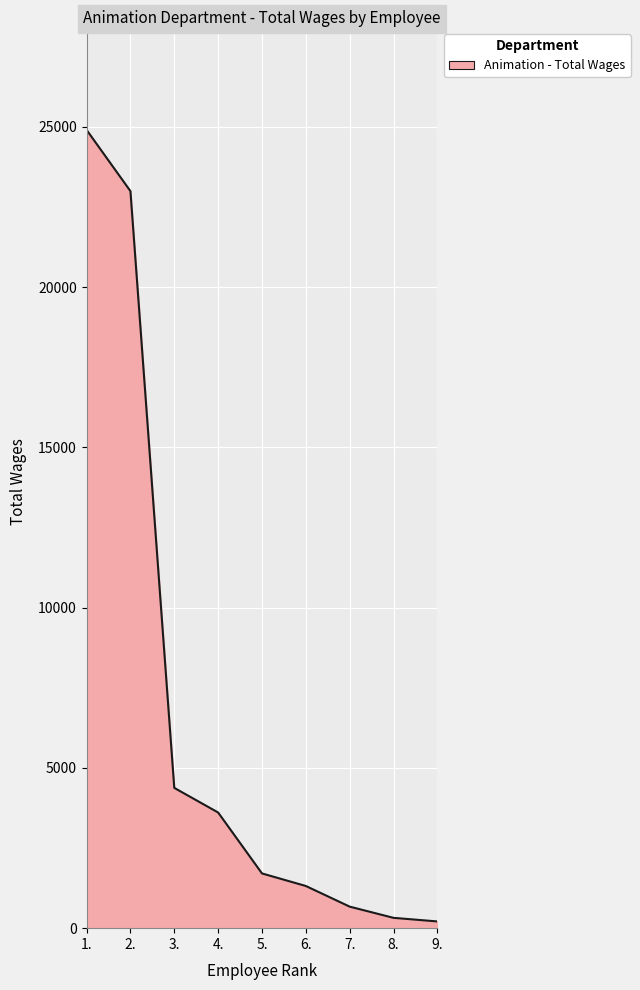

Is it true that the value at 5. is 1708?

True